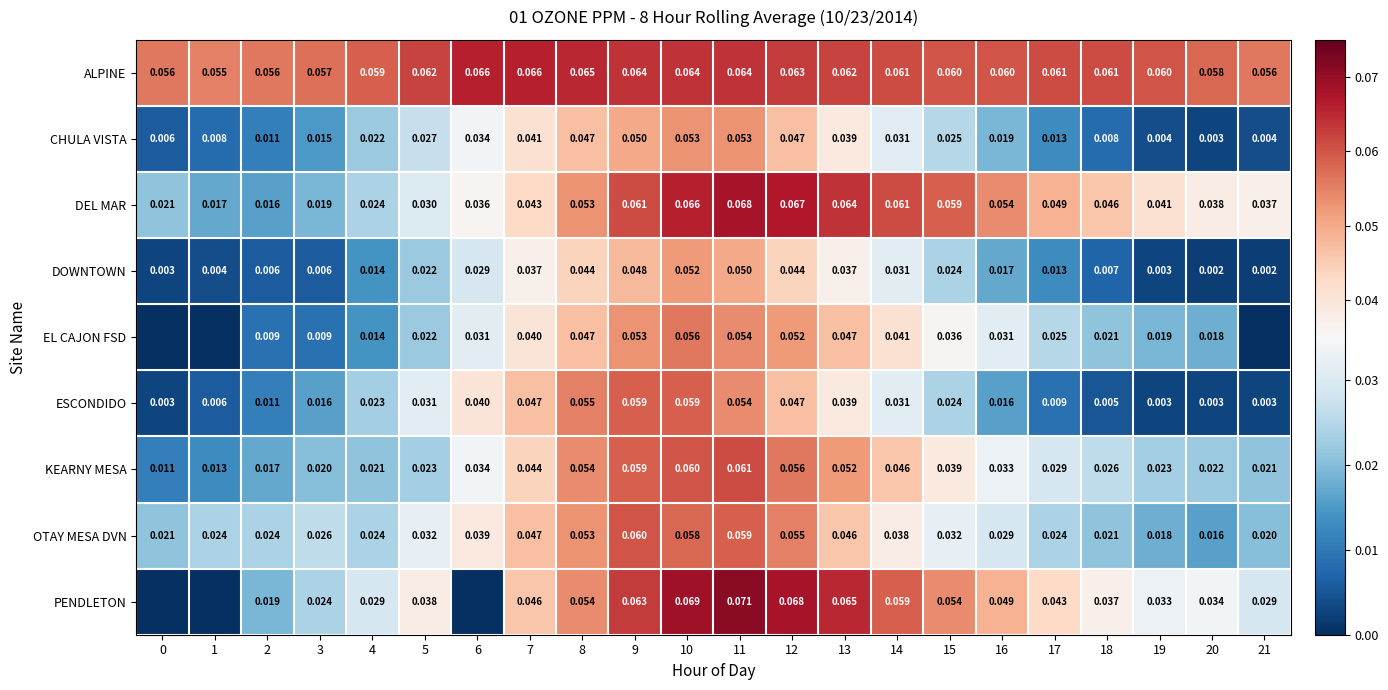

Is the value of PENDLETON at 9 greater than the value of OTAY MESA DVN at 14?

Yes